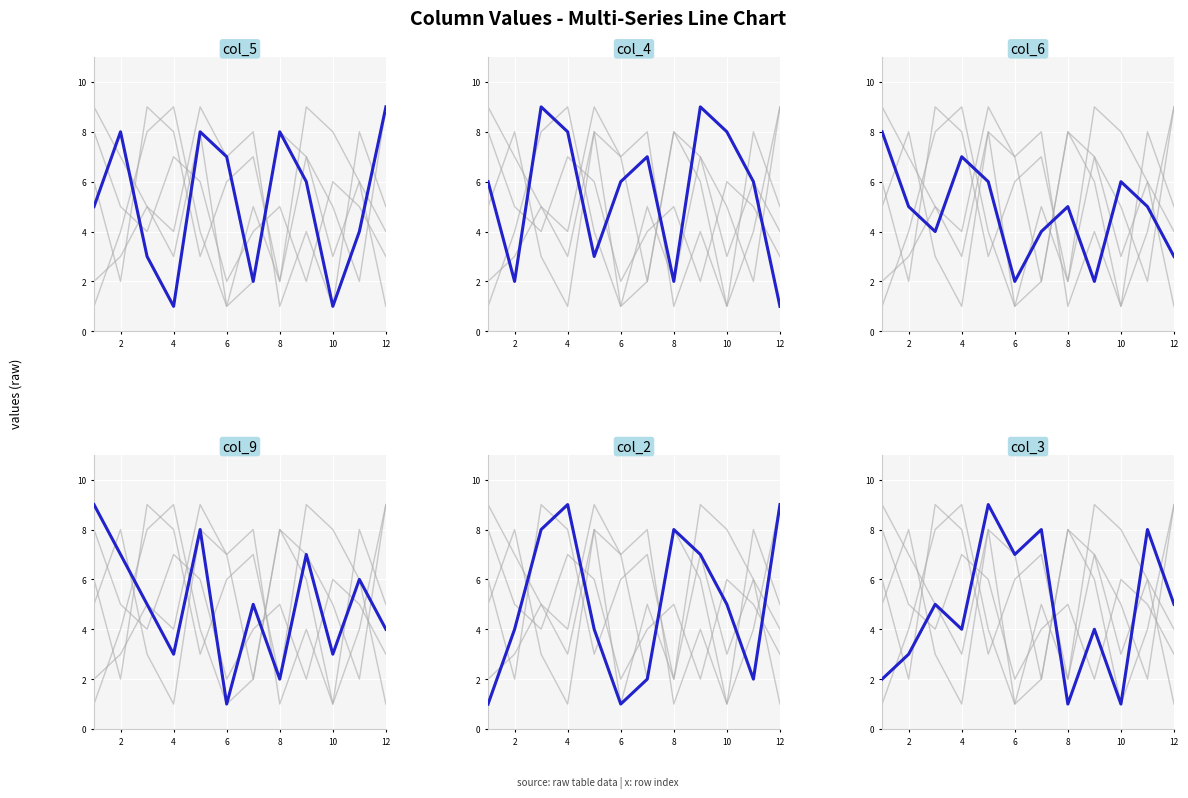

List the series in order of their peak value, highest first.

col_4, col_9, col_2, col_3, col_5, col_6